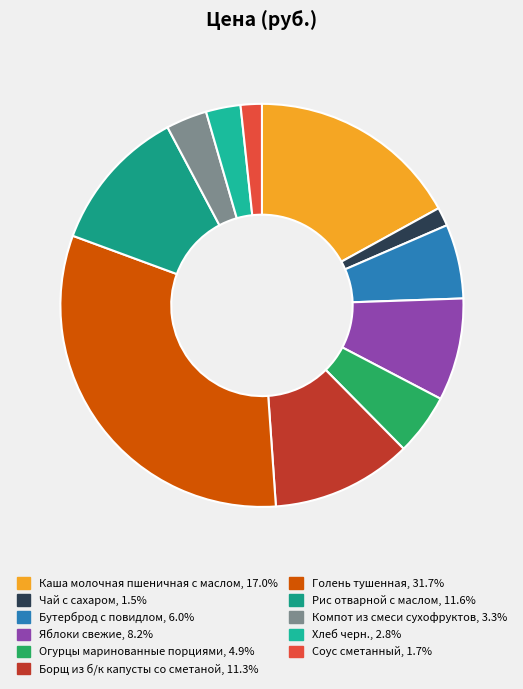

How many segments does this pie chart have?

11